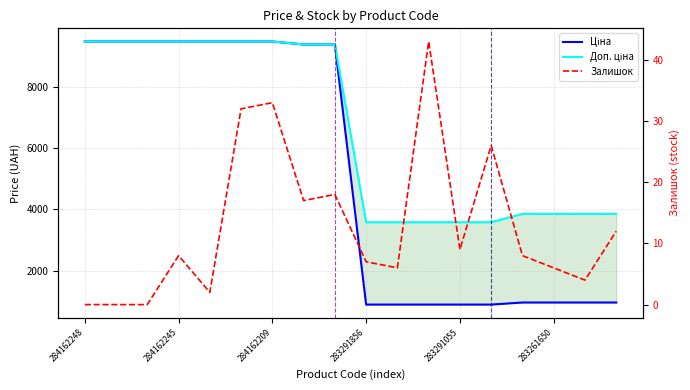

True or false: Доп. ціна and Ціна cross at least once.

False